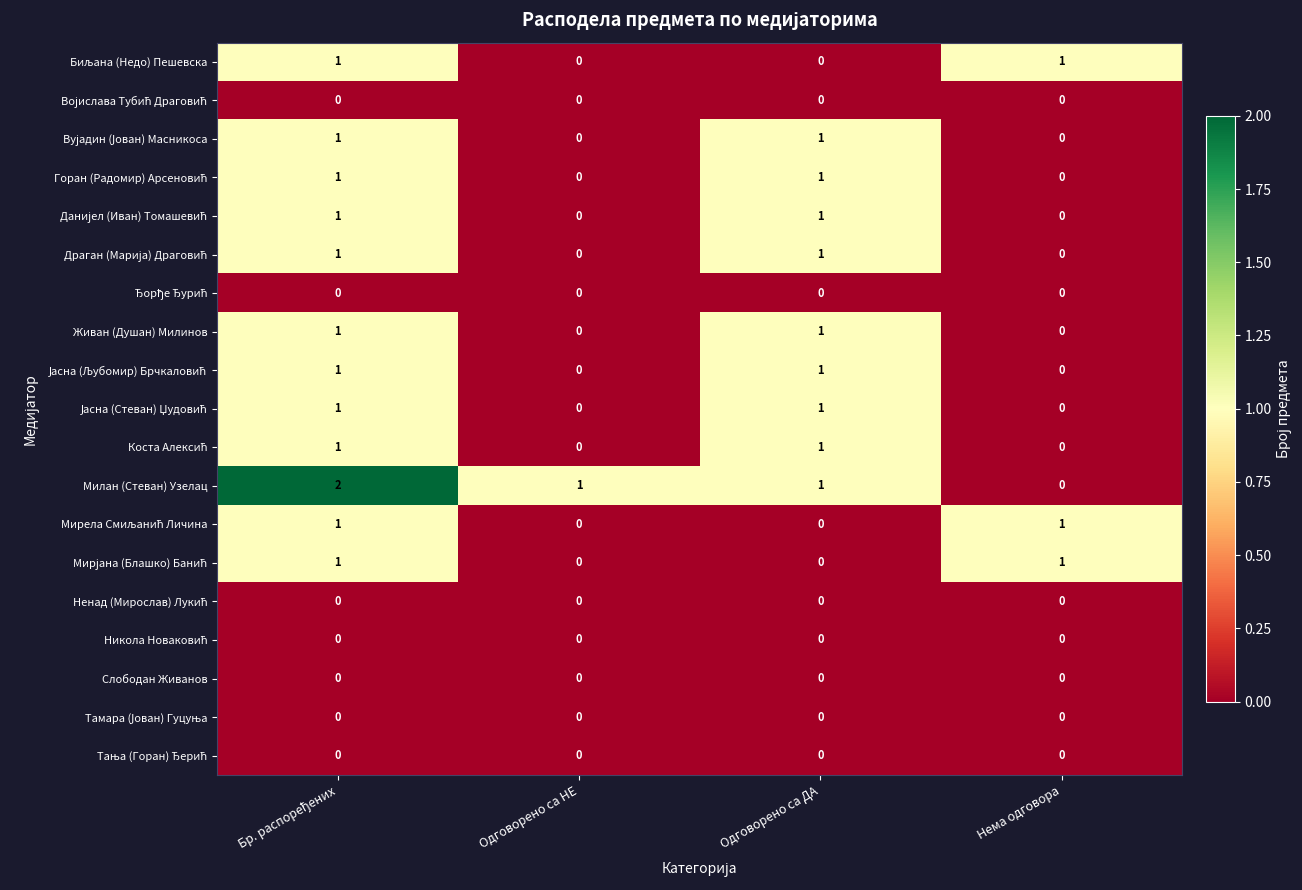

Is it true that Слободан Живанов equals 0 at Нема одговора?

True